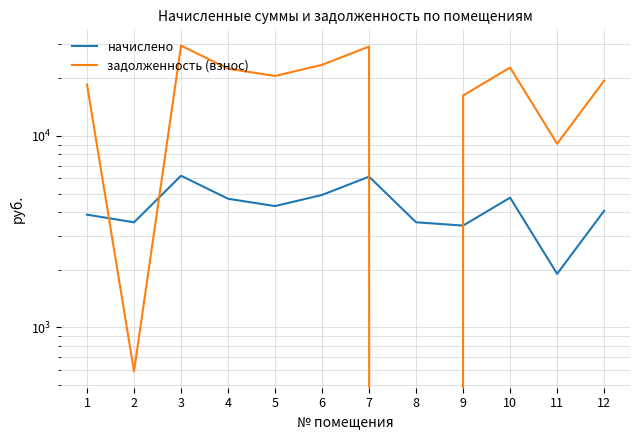

What is the difference between the maximum and minimum values in the начислено series?

4286.5